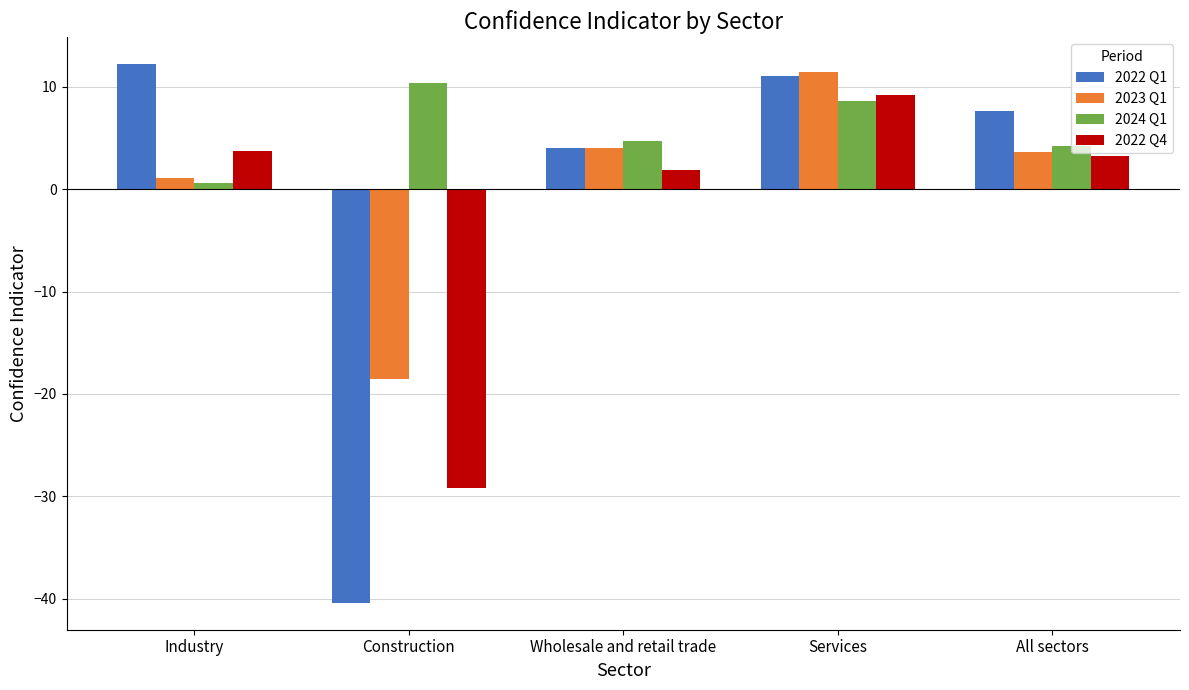

At which category is the sum across all series the highest?

Services